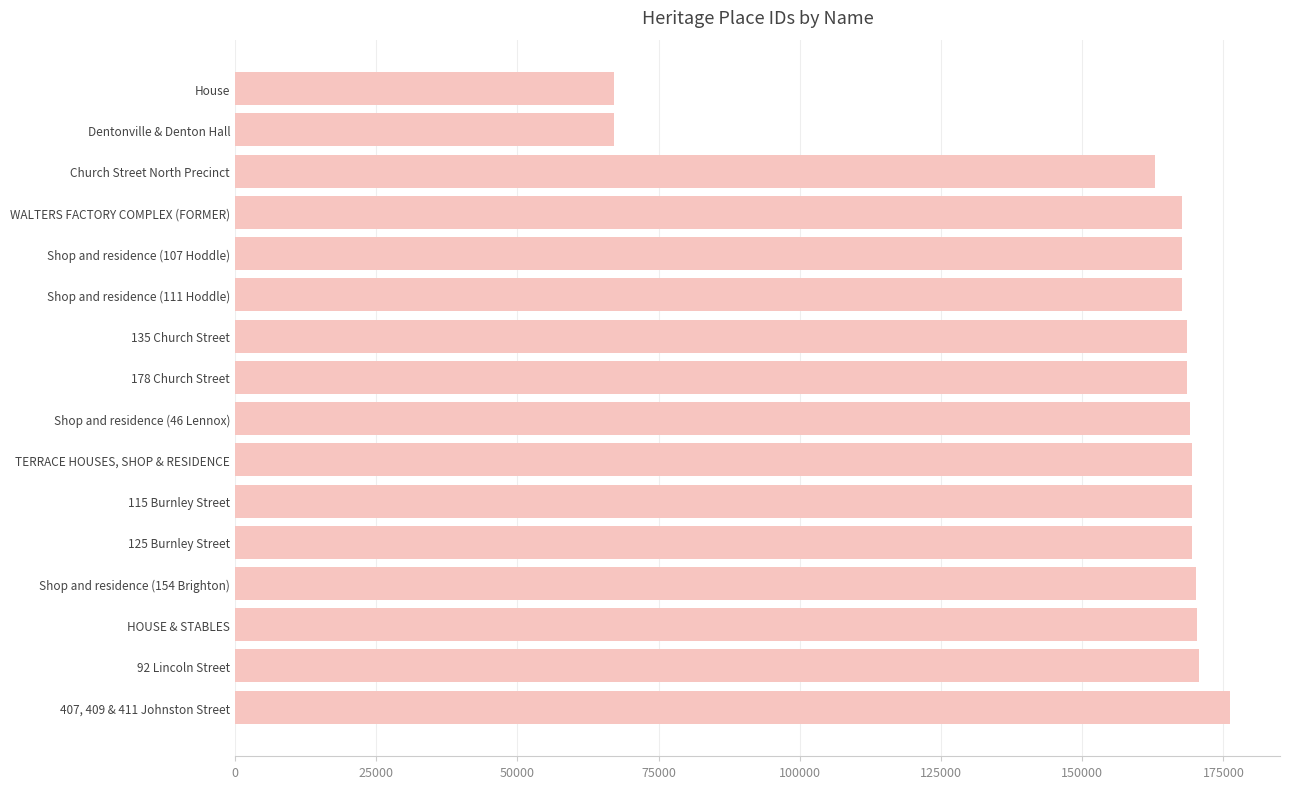

List the labels in order of value, largest first.

407, 409 & 411 Johnston Street, 92 Lincoln Street, HOUSE & STABLES, Shop and residence (154 Brighton), 125 Burnley Street, 115 Burnley Street, TERRACE HOUSES, SHOP & RESIDENCE, Shop and residence (46 Lennox), 178 Church Street, 135 Church Street, Shop and residence (111 Hoddle), Shop and residence (107 Hoddle), WALTERS FACTORY COMPLEX (FORMER), Church Street North Precinct, Dentonville & Denton Hall, House